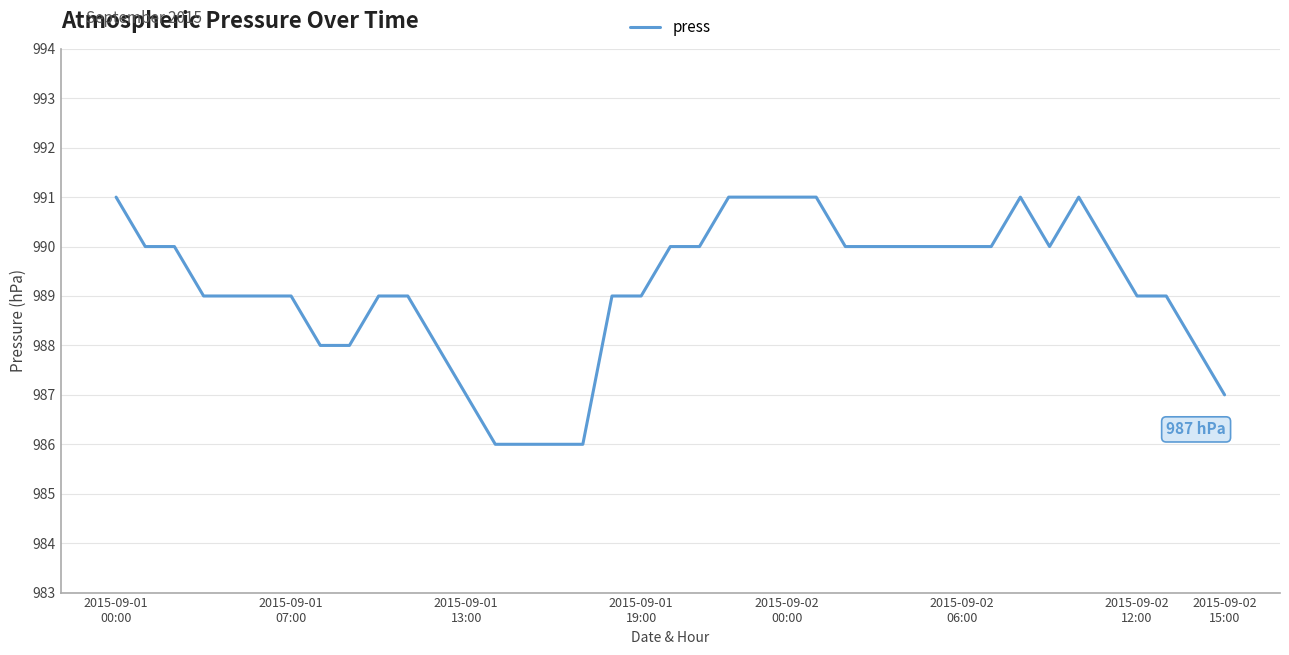

What is the difference between the maximum and minimum values?

5